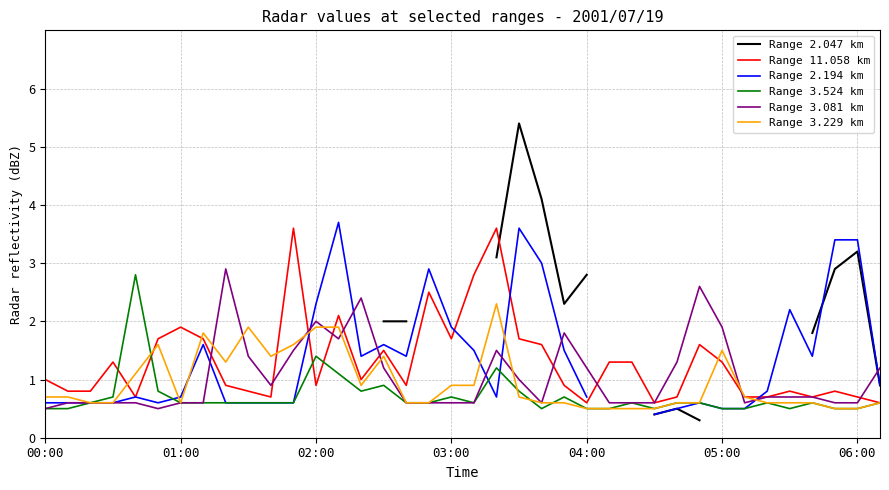

What is the smallest value displayed?

0.3